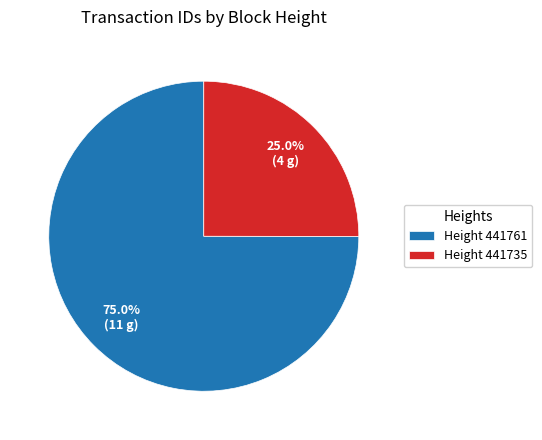

Which category has the smallest portion of the pie?

Height 441735